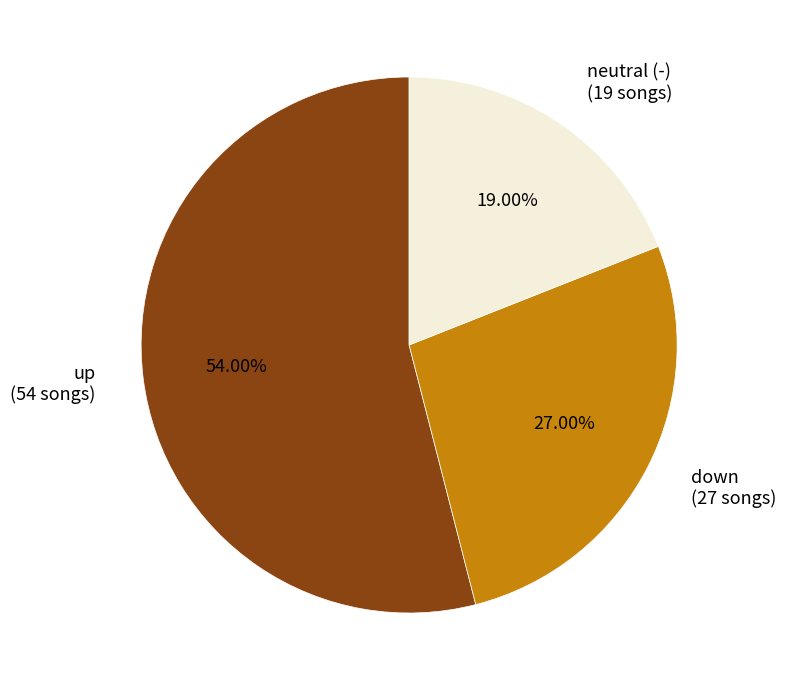

Do up (54 songs) and down (27 songs) together represent more than half of the pie?

Yes